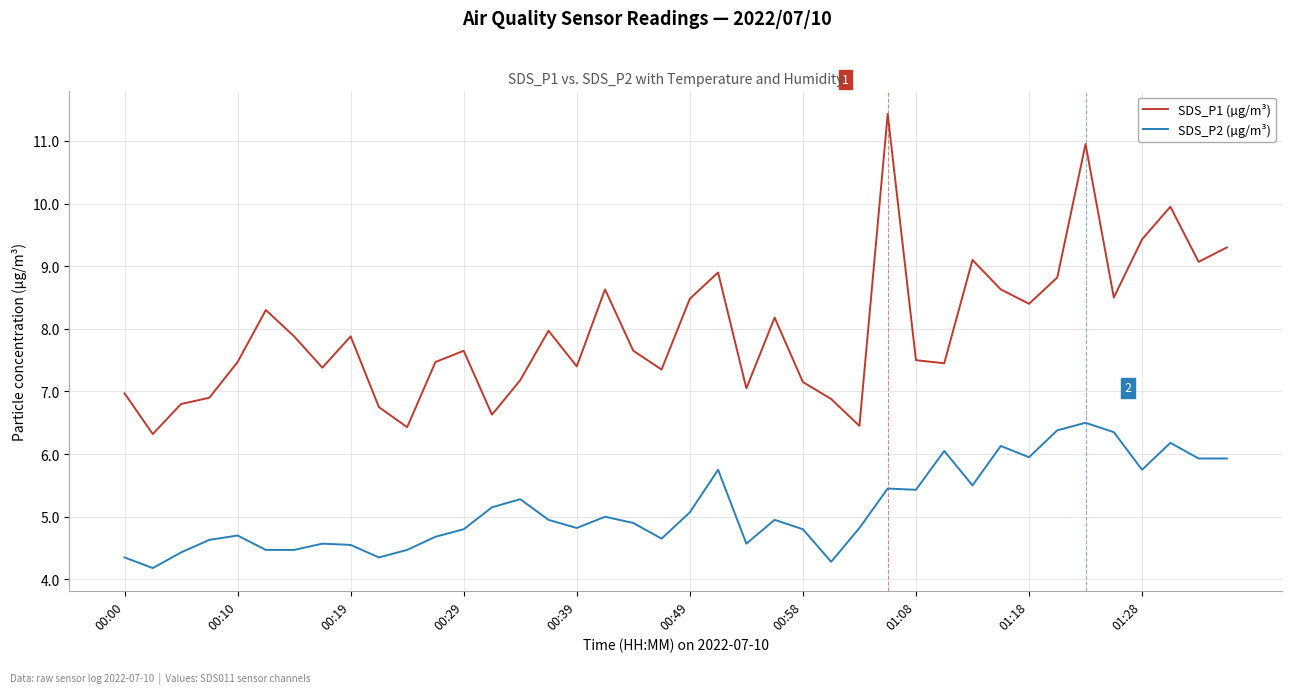

Which series has the largest total across all categories?

SDS_P1 (µg/m³)